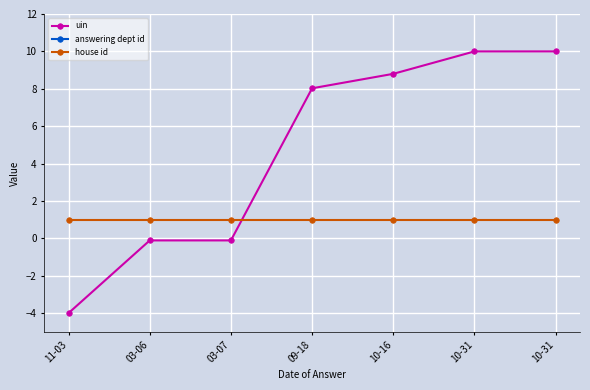

What is the smallest value displayed?

-4.0